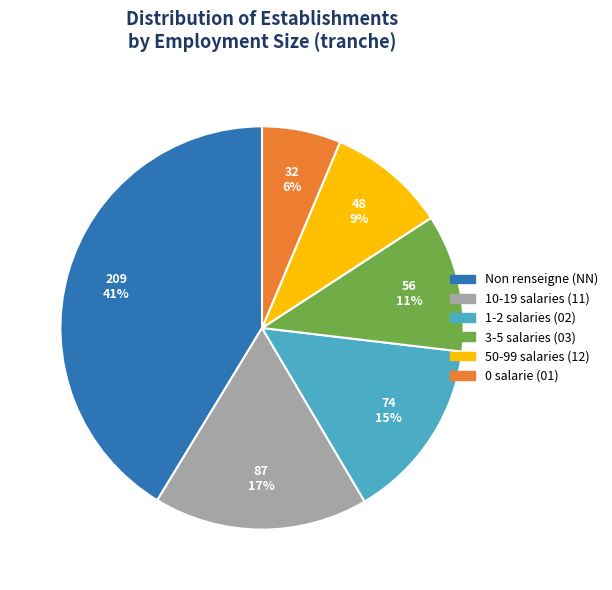

To the nearest percent, what is the difference between the largest and smallest slice percentages?

35%